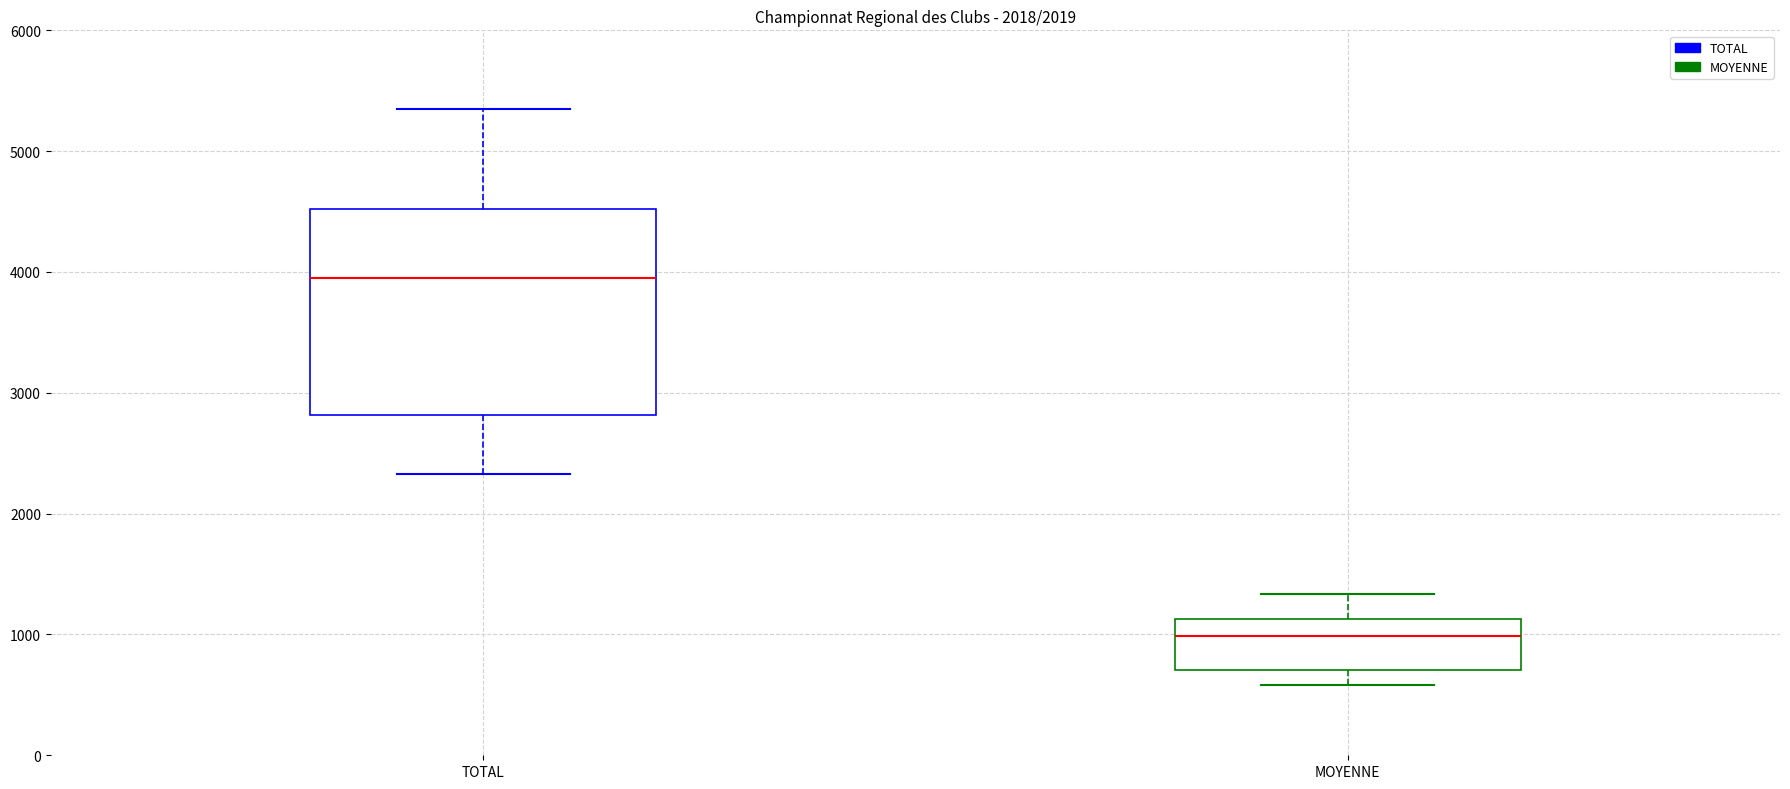

Which box's median line is the lowest?

MOYENNE